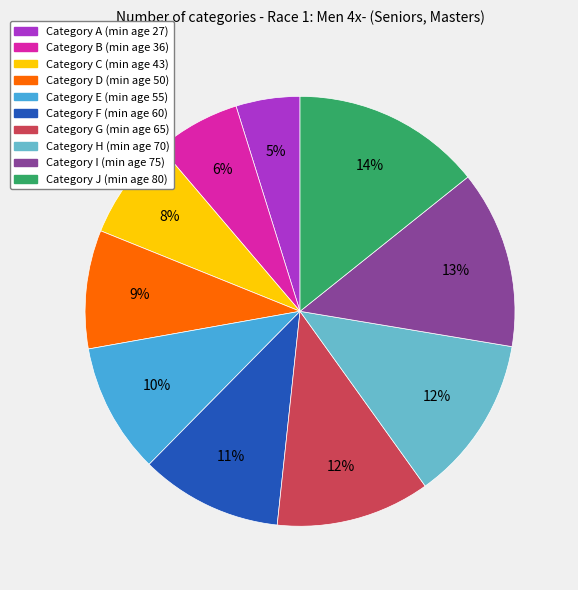

To the nearest percent, what is the average slice percentage?

10%